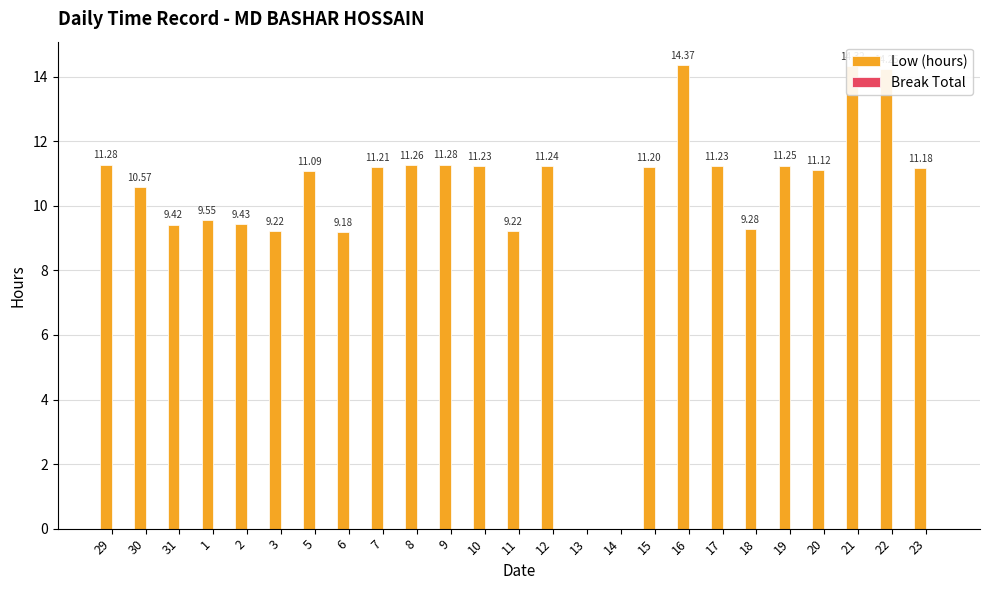

What is the change in value from 3 to 5?

+1.9